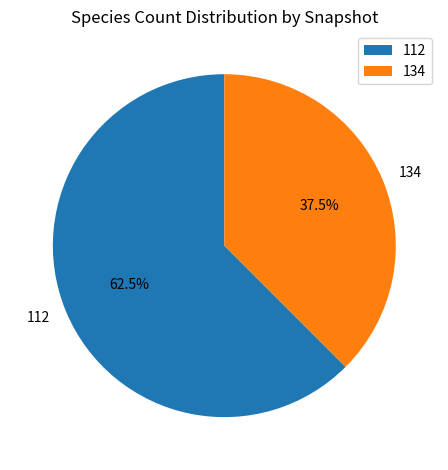

Combined, what portion of the pie is 134 and 112?

100.0%